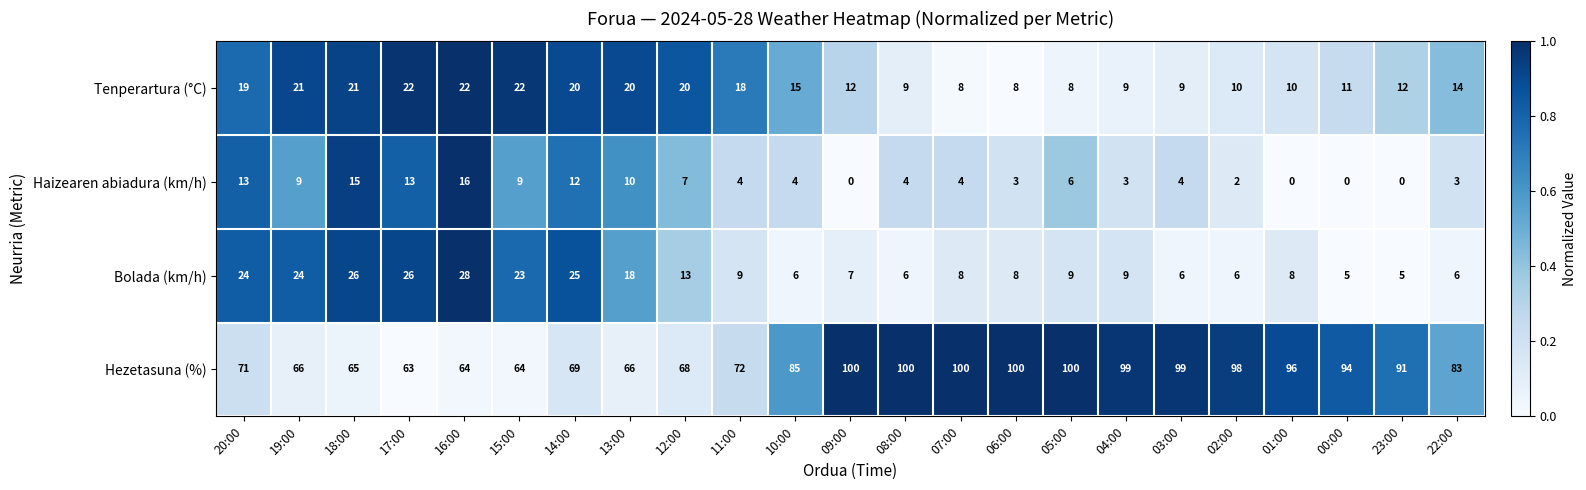

At 10:00, list the series in order from smallest to largest.

Haizearen abiadura (km/h), Bolada (km/h), Tenperartura (°C), Hezetasuna (%)